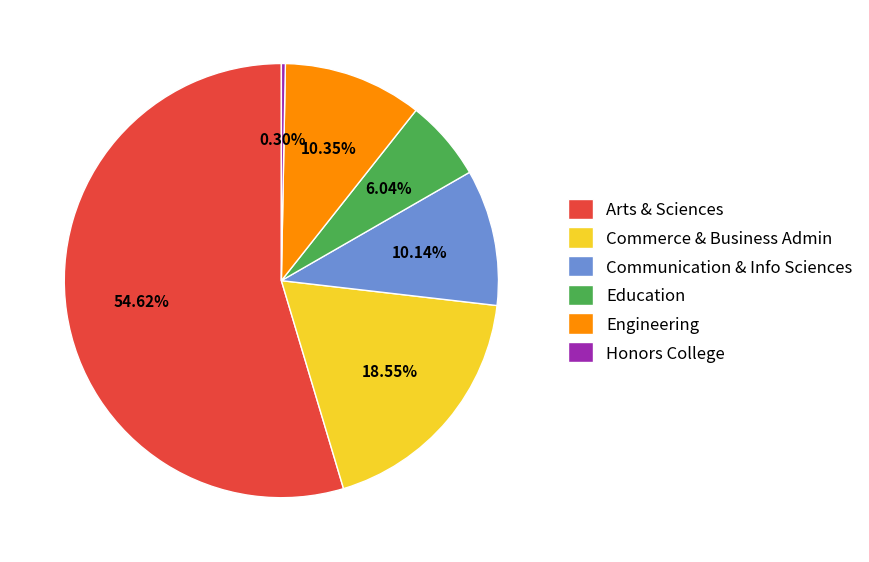

Is the sum of Education and Commerce & Business Admin greater than half?

No